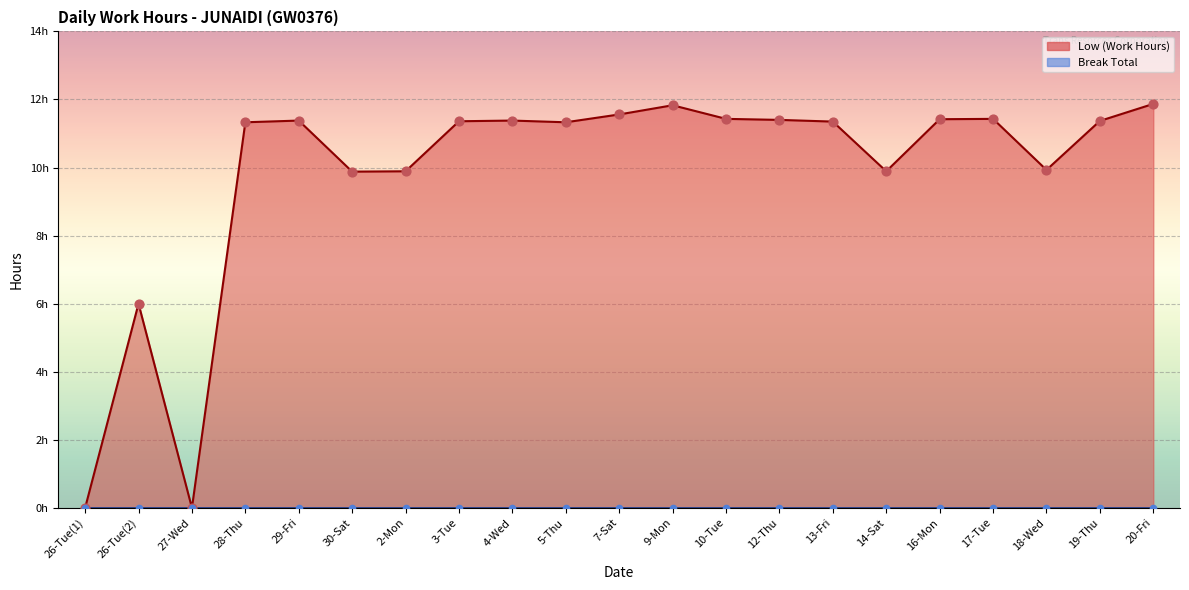

Between 18-Wed and 2-Mon, which is larger?

18-Wed